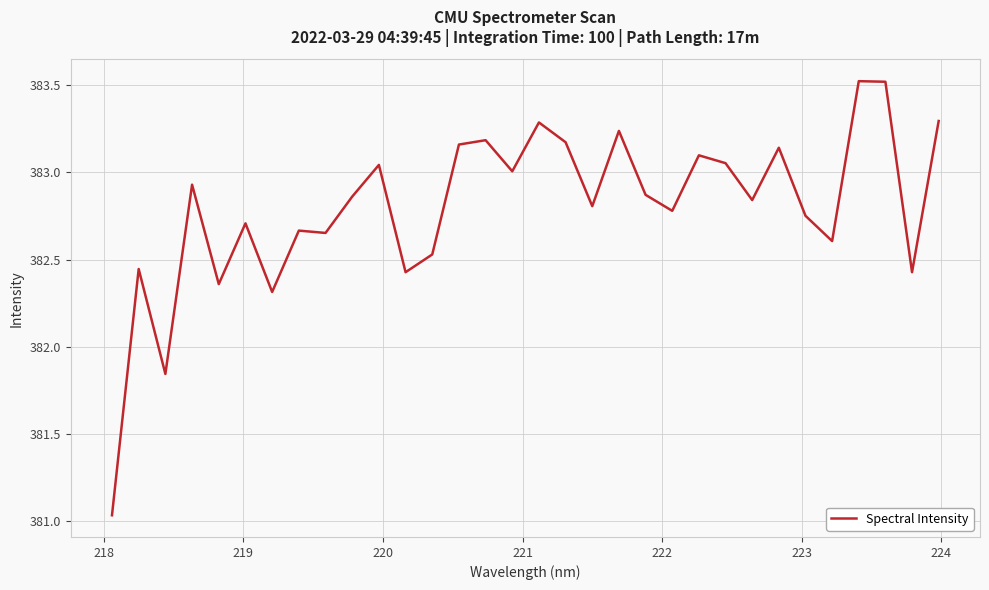

What is the maximum value shown in the chart?

383.5